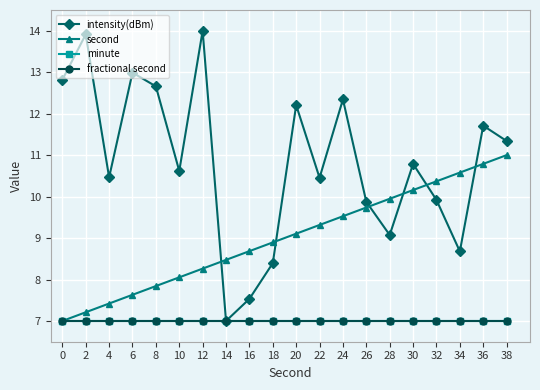

Is this an area chart (filled region under the line)?

No